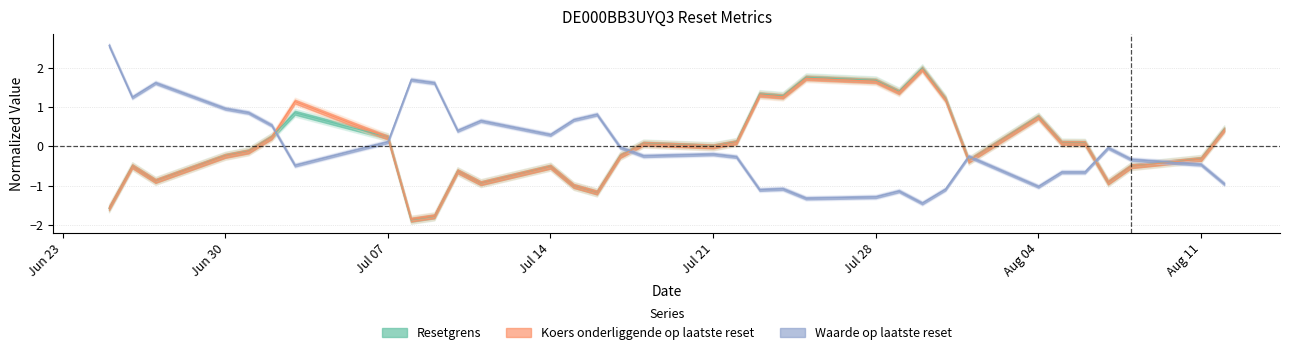

Is it true that Resetgrens equals 0.4 at Jul 07?

False